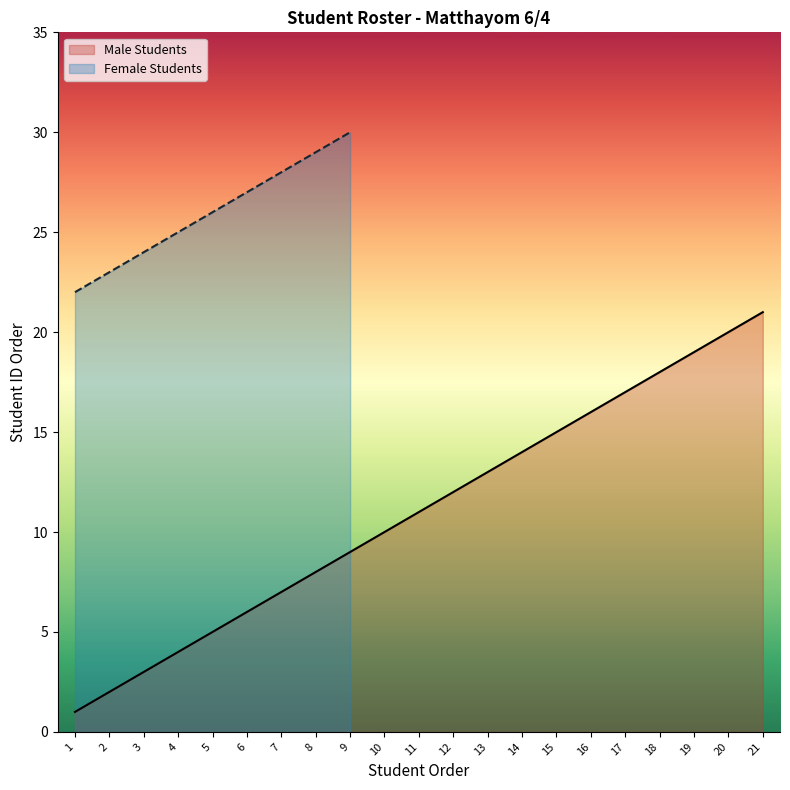

Rank the categories by value from highest to lowest.

21, 20, 19, 18, 17, 16, 15, 14, 13, 12, 11, 10, 9, 8, 7, 6, 5, 4, 3, 2, 1